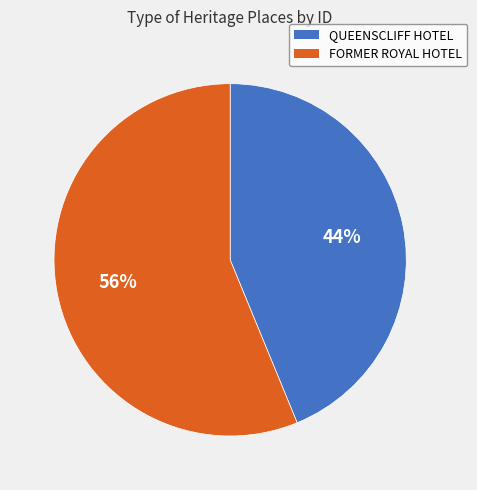

Is it true that FORMER ROYAL HOTEL is 56% of the pie?

True